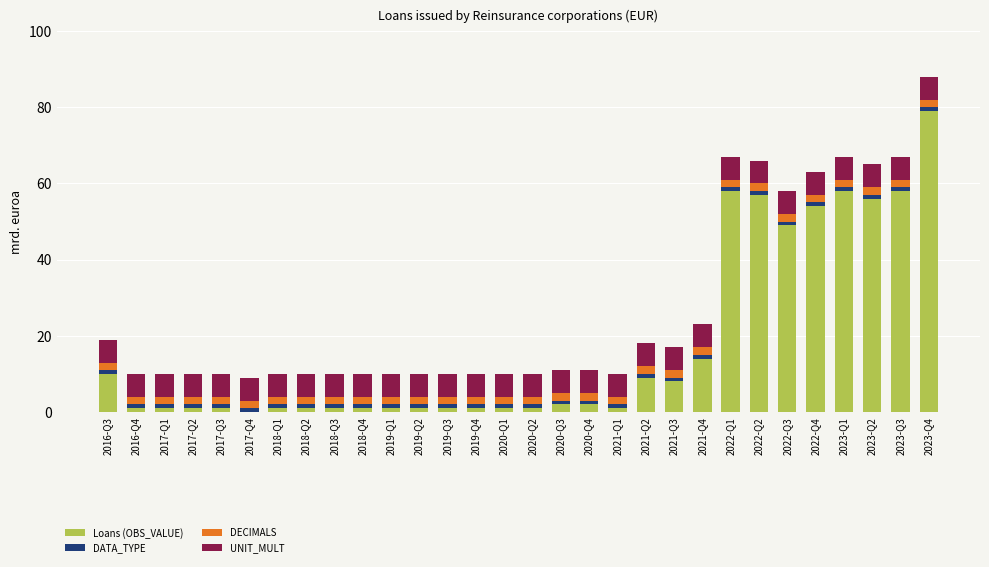

Which category has the highest value in the Loans (OBS_VALUE) series?

2023-Q4